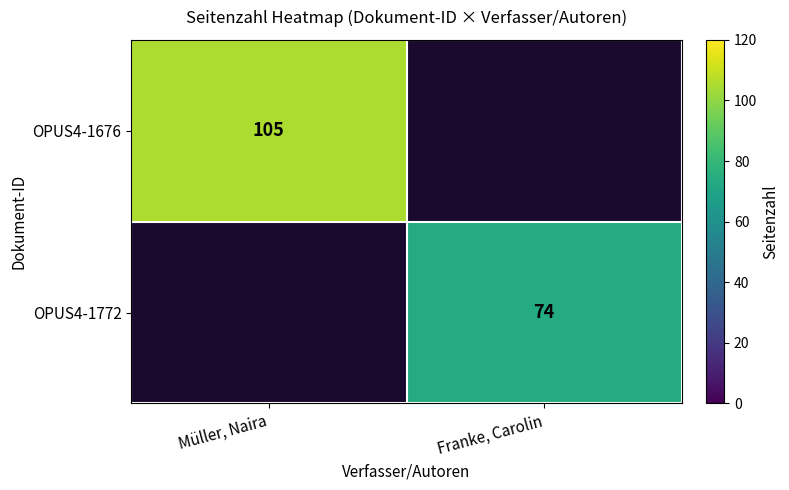

The OPUS4-1676 series shows 158 at Müller, Naira. True or false?

False